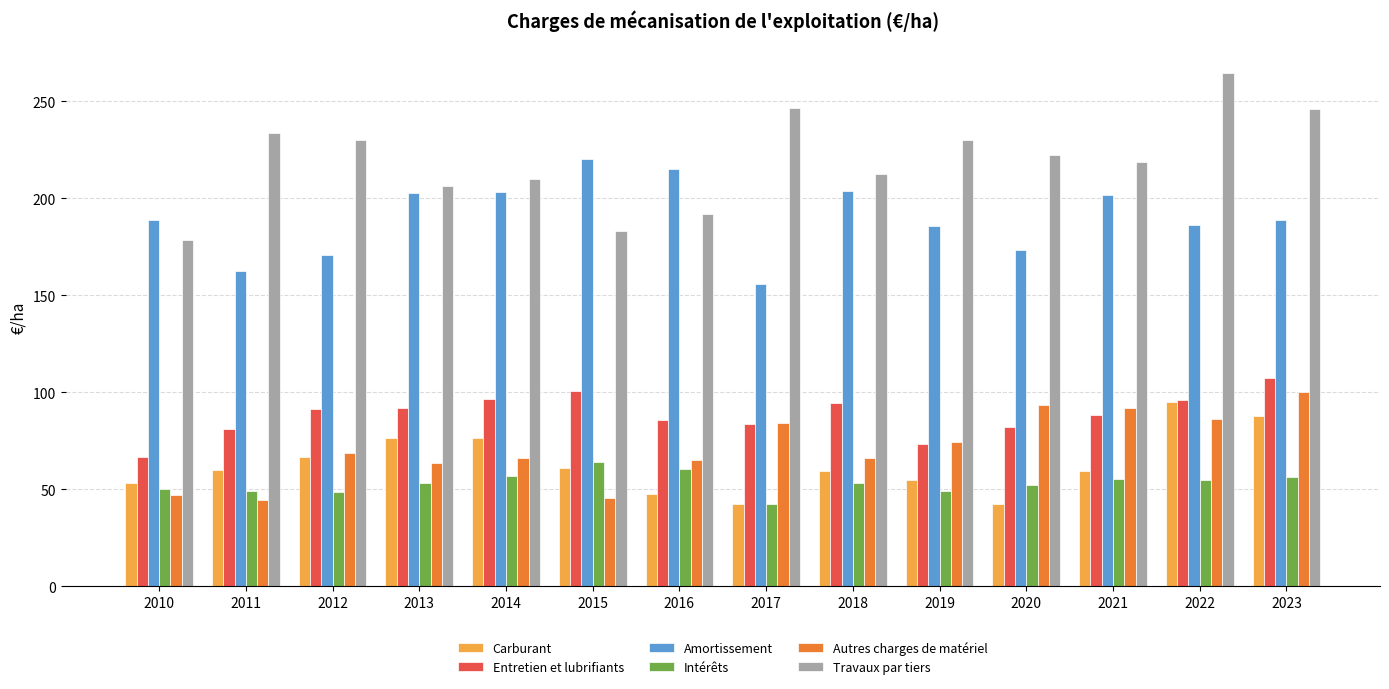

What is the lowest value of the Intérêts series?

42.5